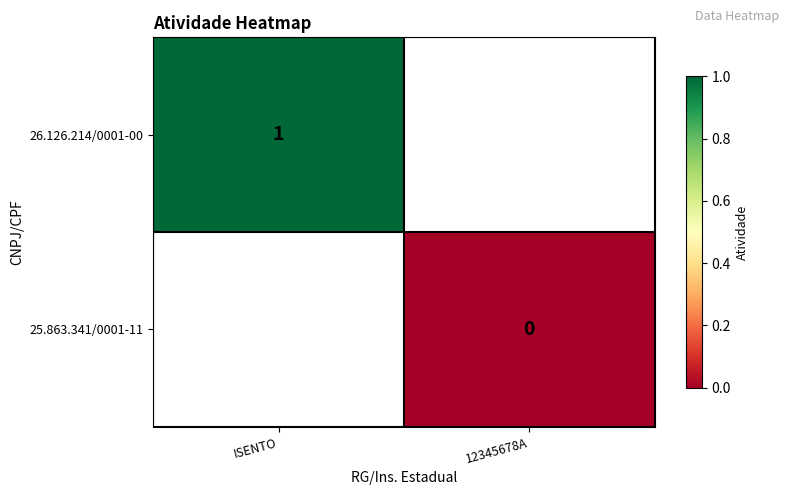

How many distinct data groups are displayed?

2